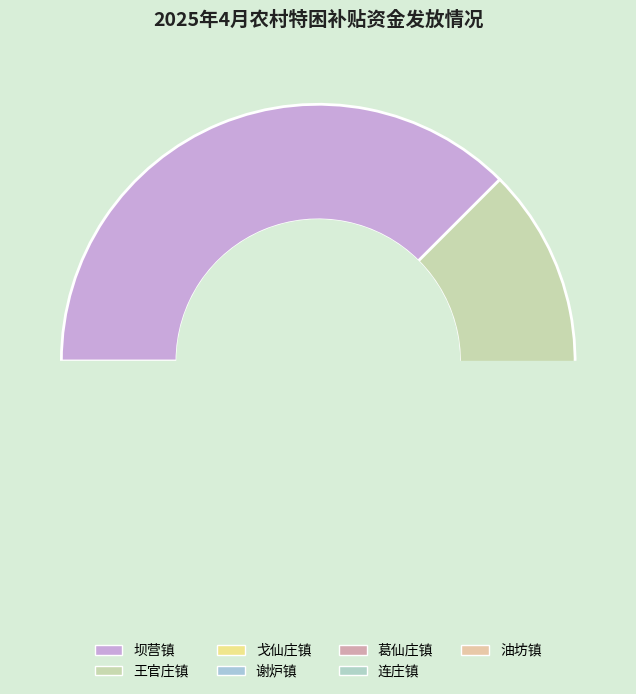

The 油坊镇 slice represents 9% of the pie. True or false?

False